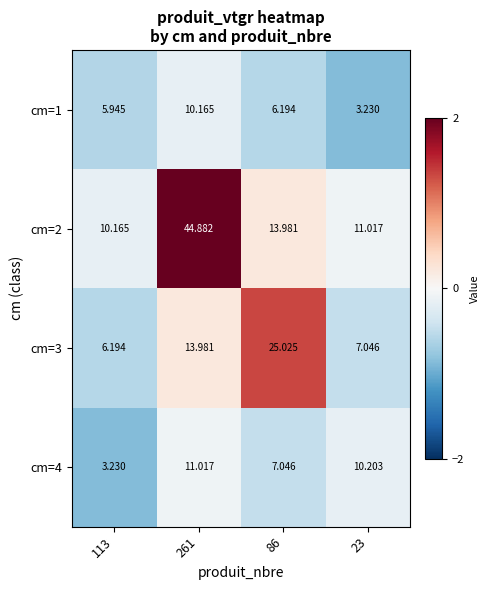

How many distinct data groups are displayed?

4